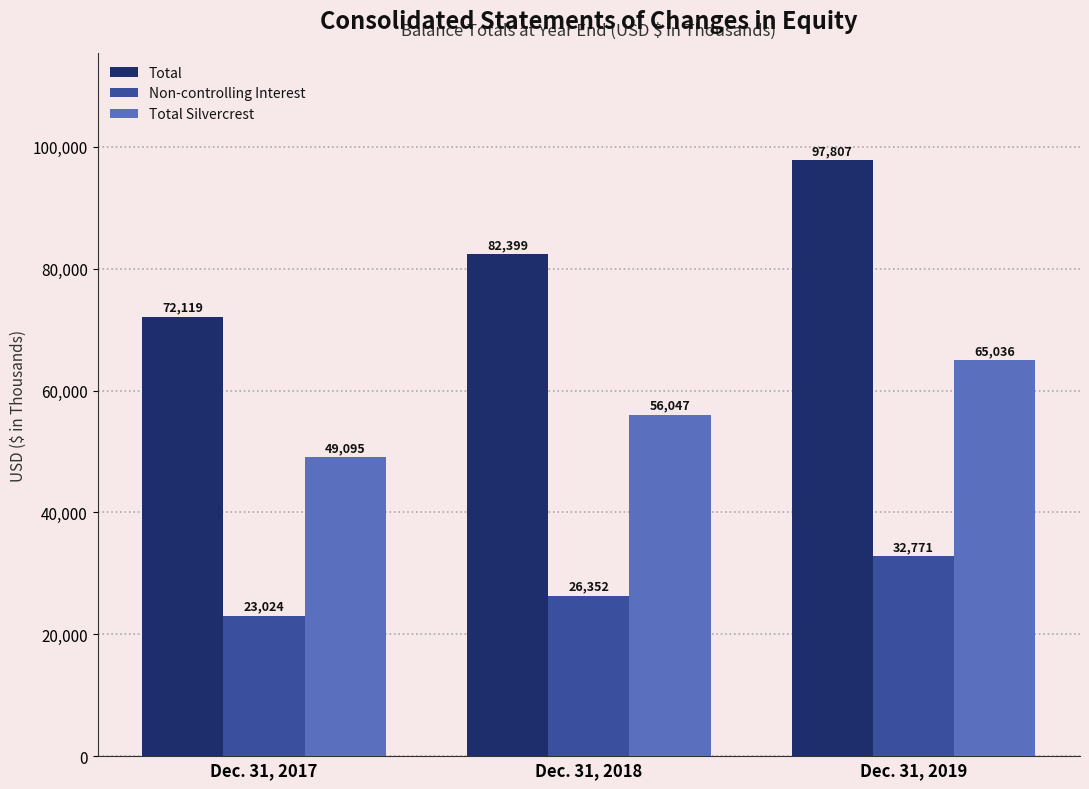

At which category is the sum across all series the highest?

Dec. 31, 2019